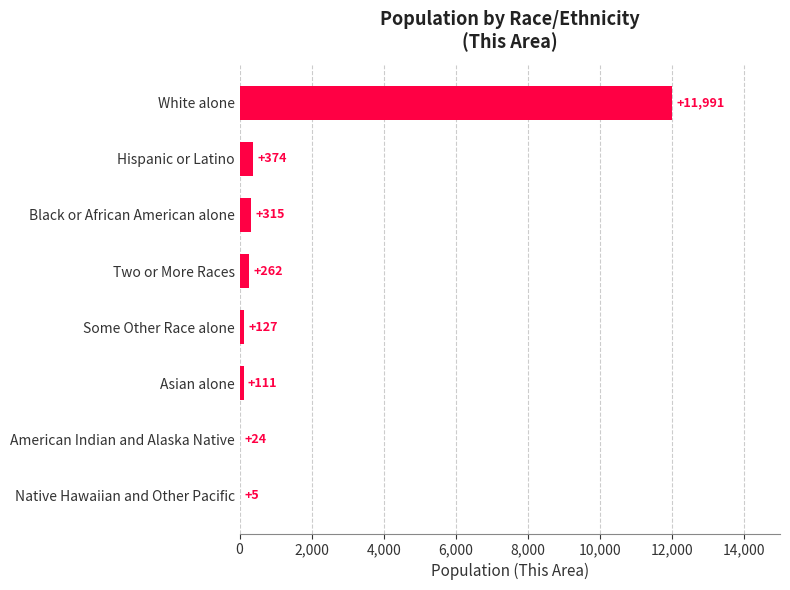

The value at White alone is 11991. True or false?

True